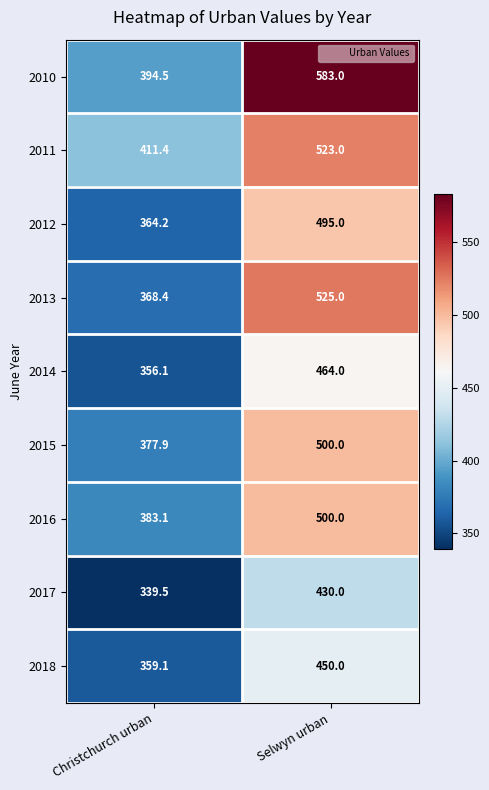

What is the maximum value for 2010?

583.0